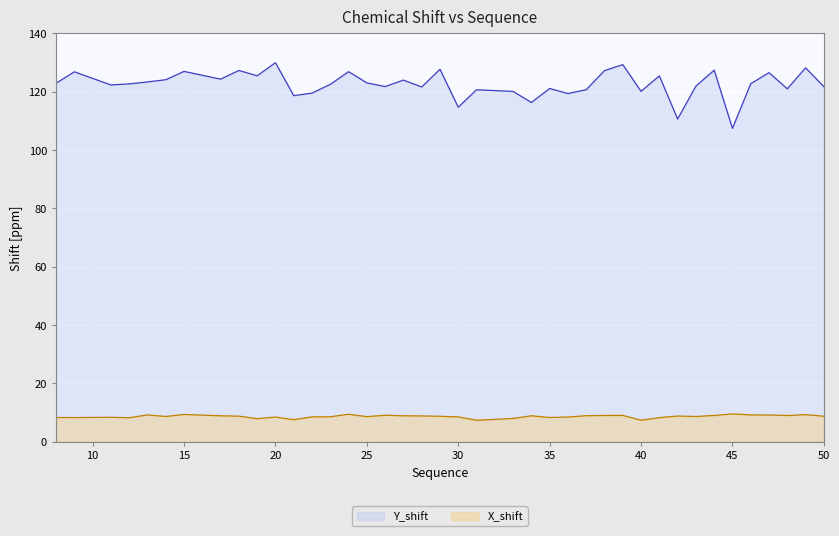

True or false: X_shift and Y_shift cross at least once.

False